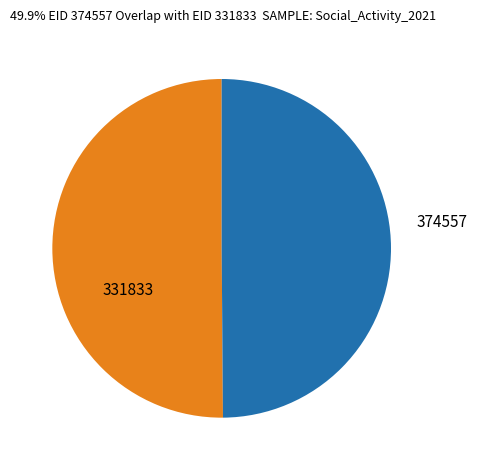

What is the ratio of the value at 374557 to the value at 331833?

1.0